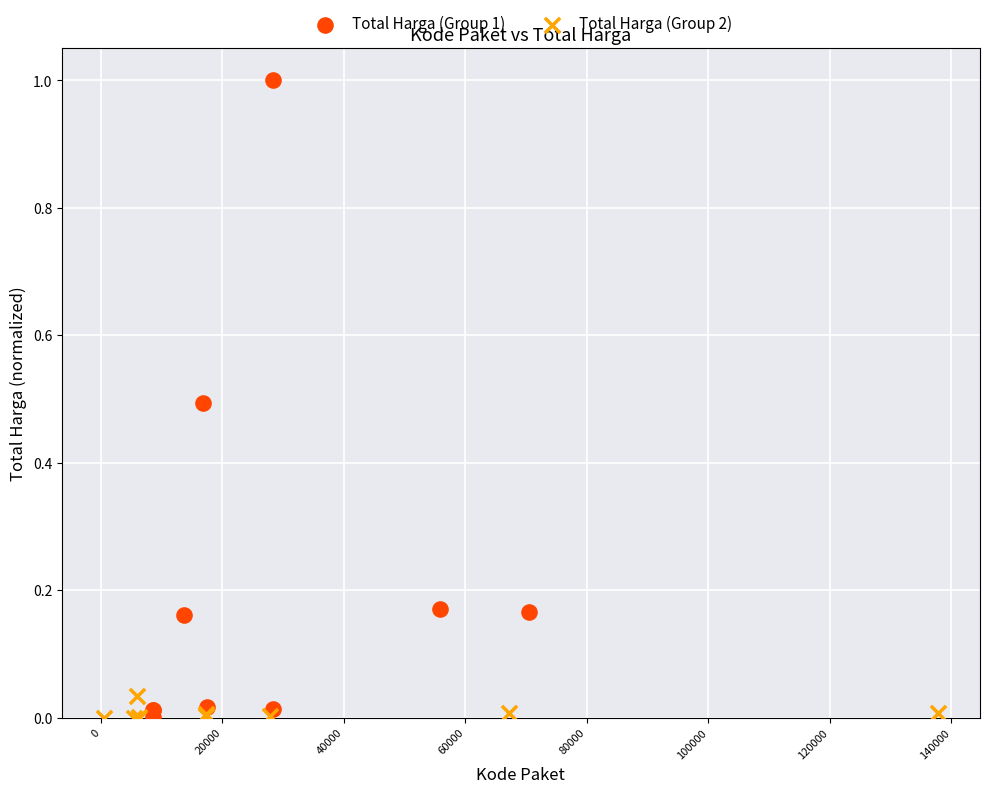

Which series has the widest spread of Y values?

Total Harga (Group 1)